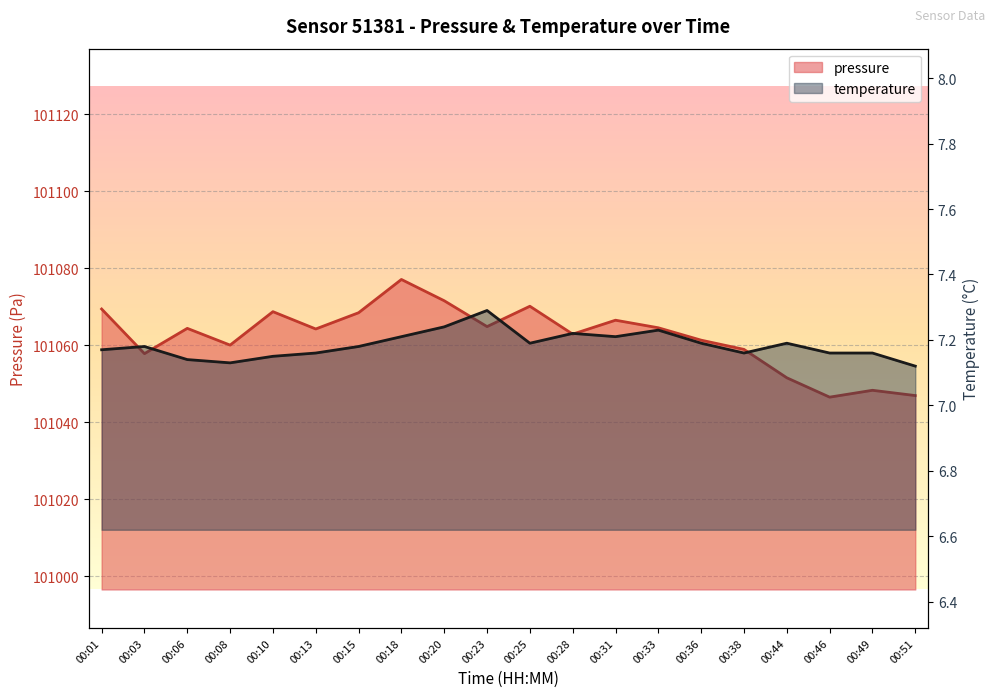

What is the minimum value for pressure?

101046.5